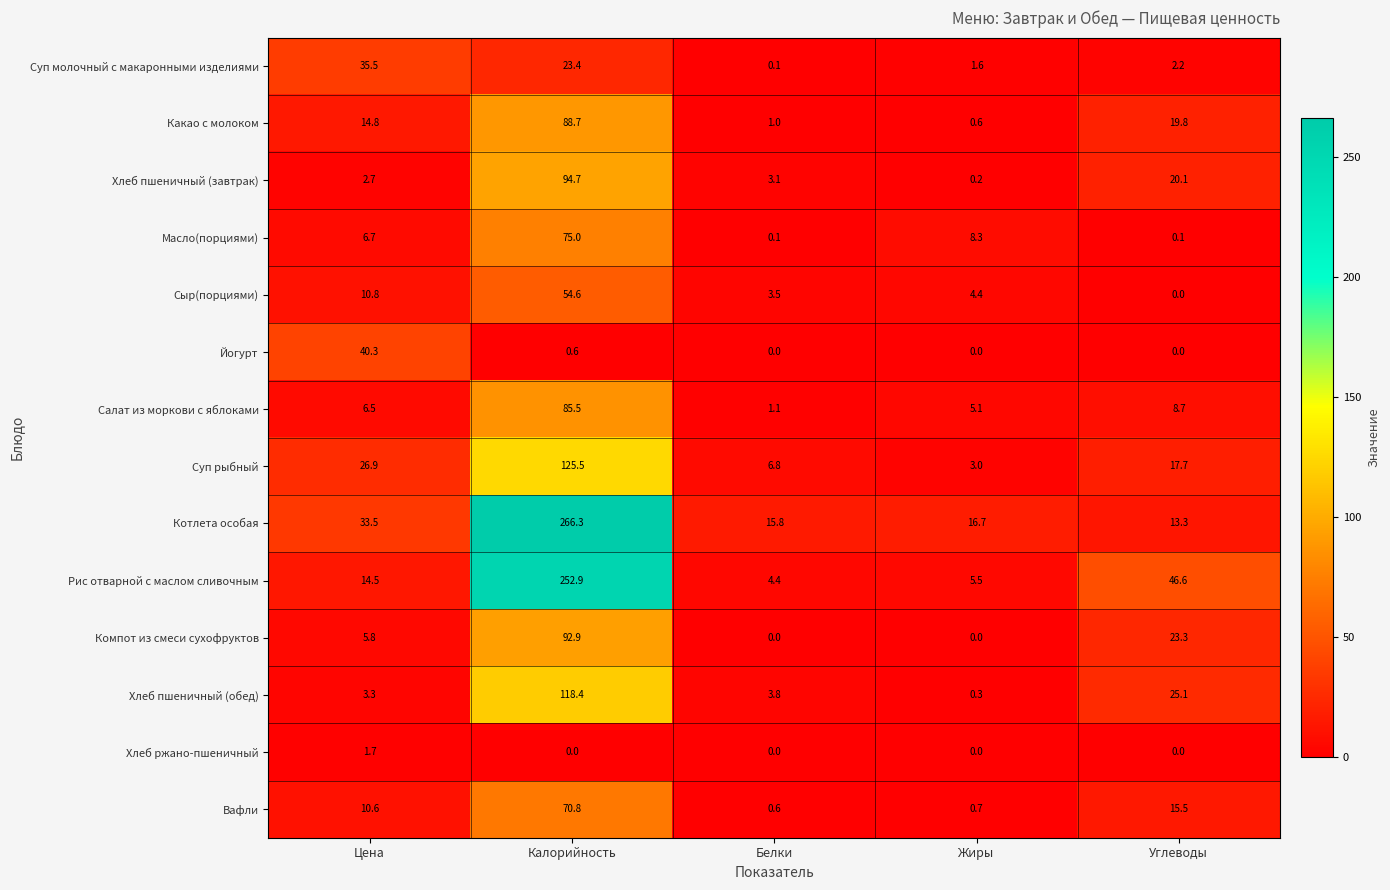

At which label does Суп молочный с макаронными изделиями first exceed 2?

Цена